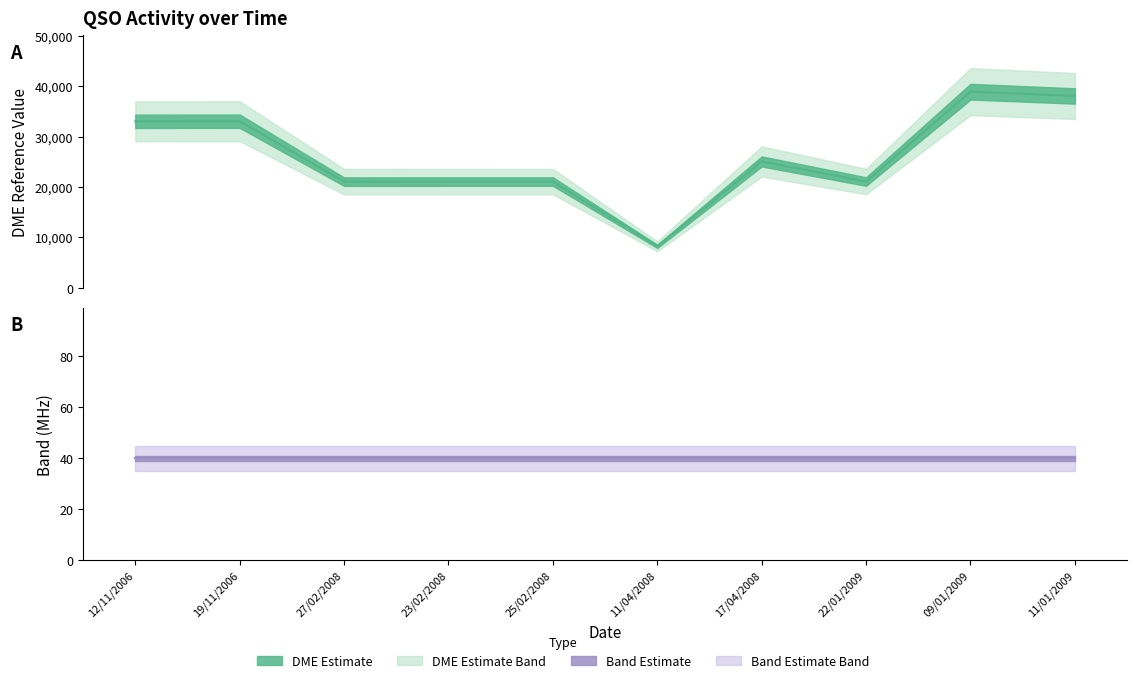

What is the difference between the second highest and minimum values in the DME series?

29846